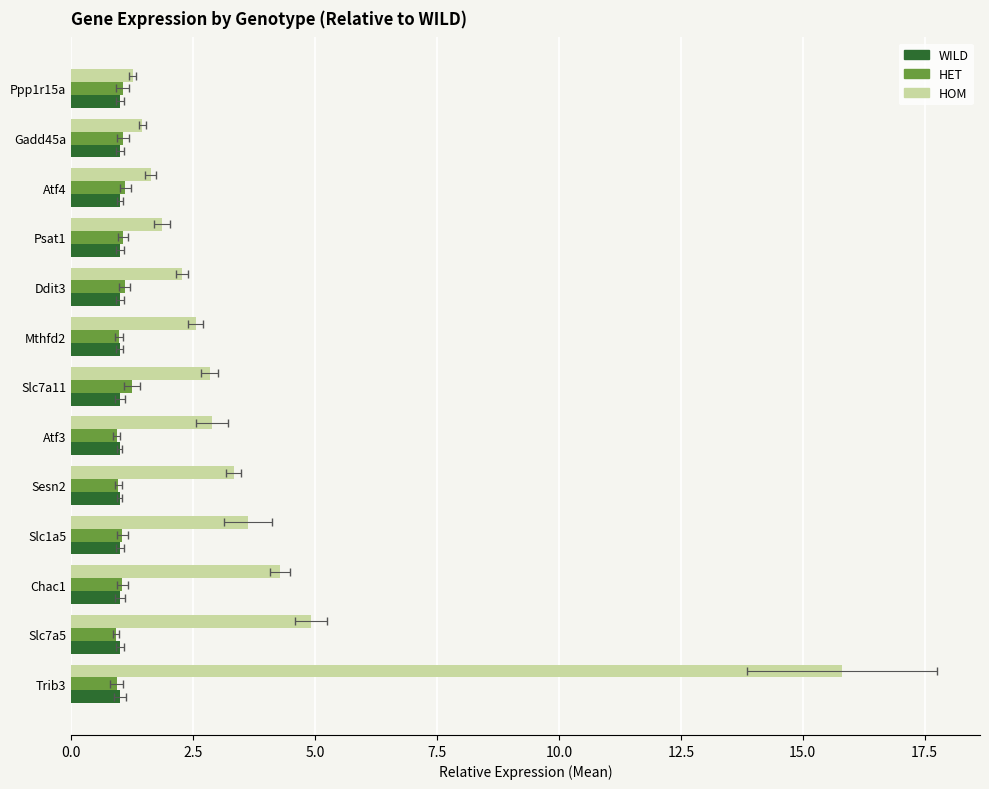

What is the sum of all HET values?

13.5